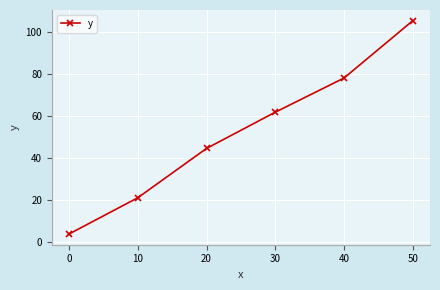

Which category has the highest value across all series?

50